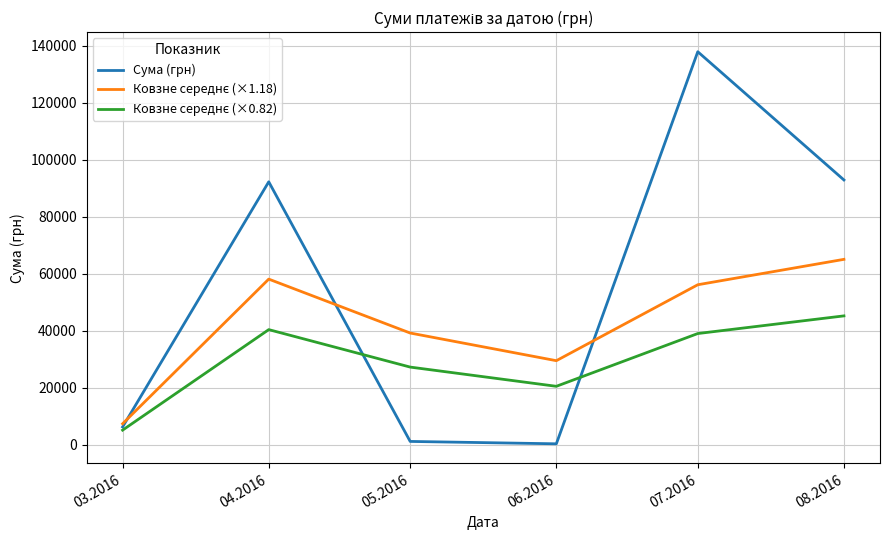

Which series has the widest spread of values?

Сума (грн)